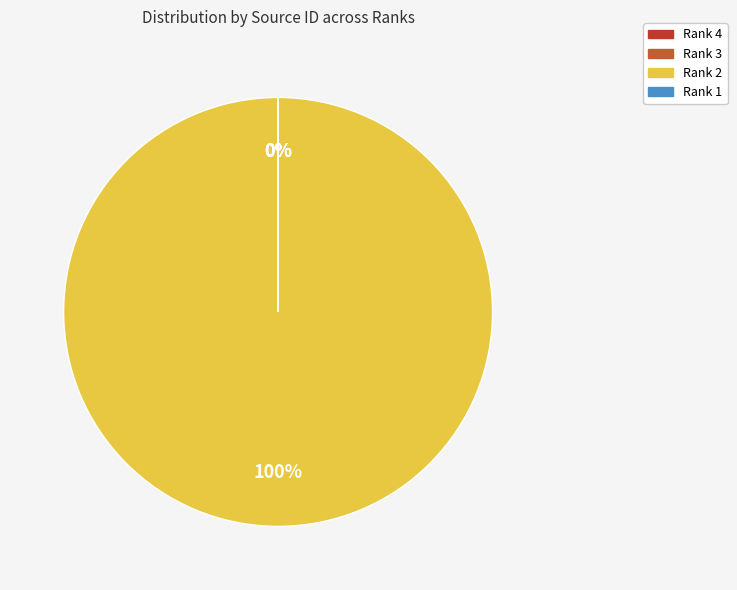

To the nearest percent, what is the average slice percentage?

25%